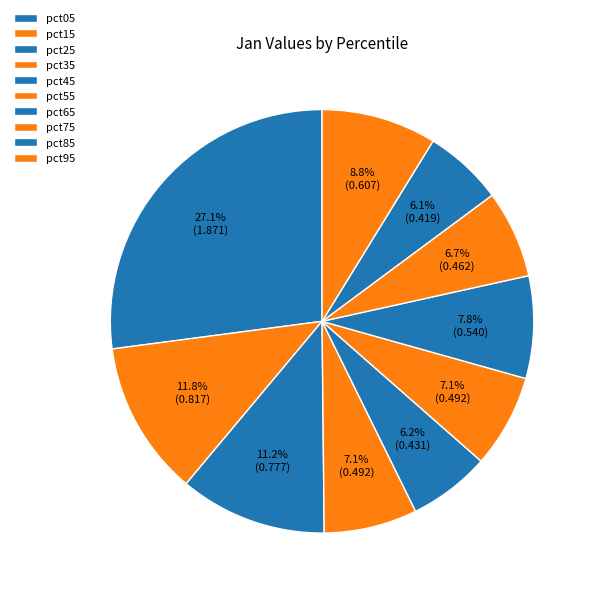

What is the change in value from pct85 to pct95?

+0.2